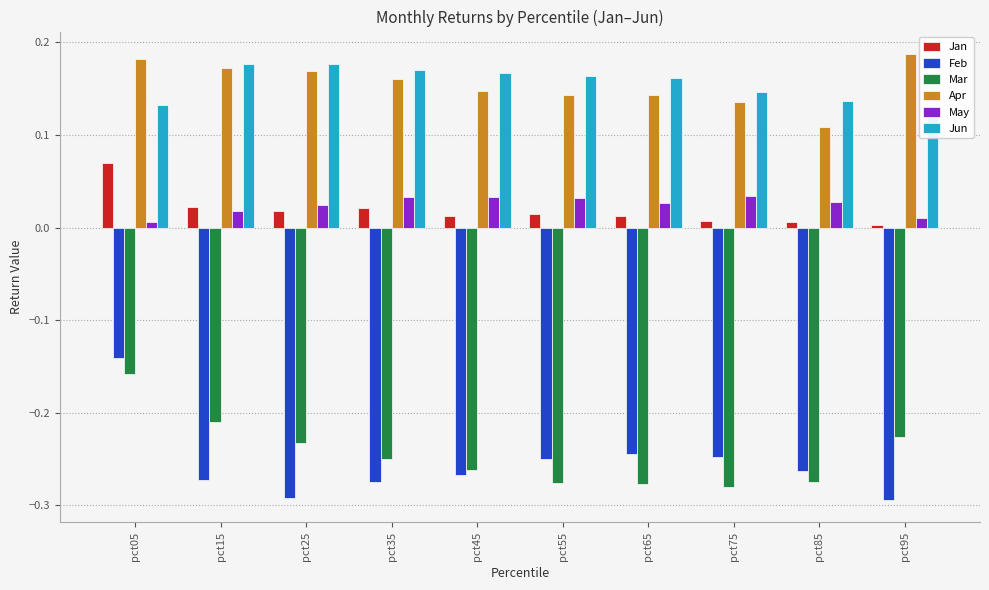

At which label does Feb reach its peak?

pct05